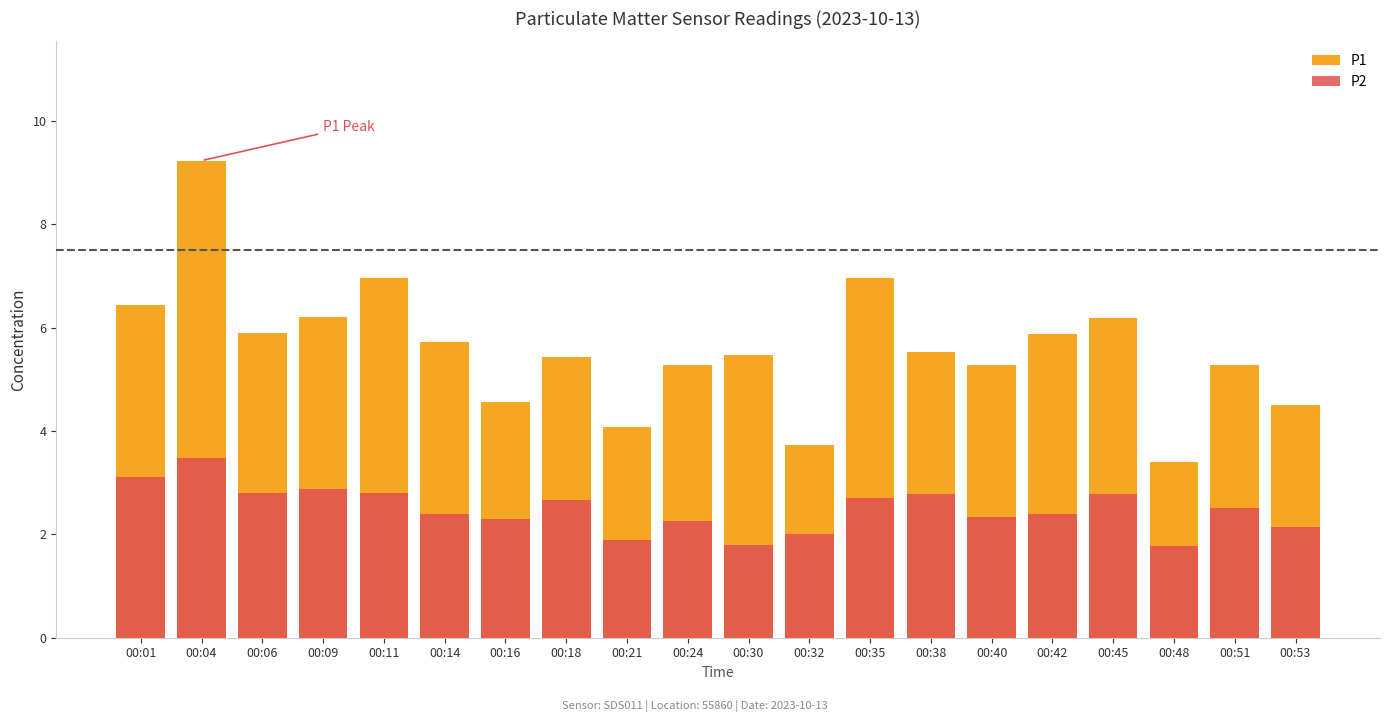

At which category is the sum across all series the highest?

00:04